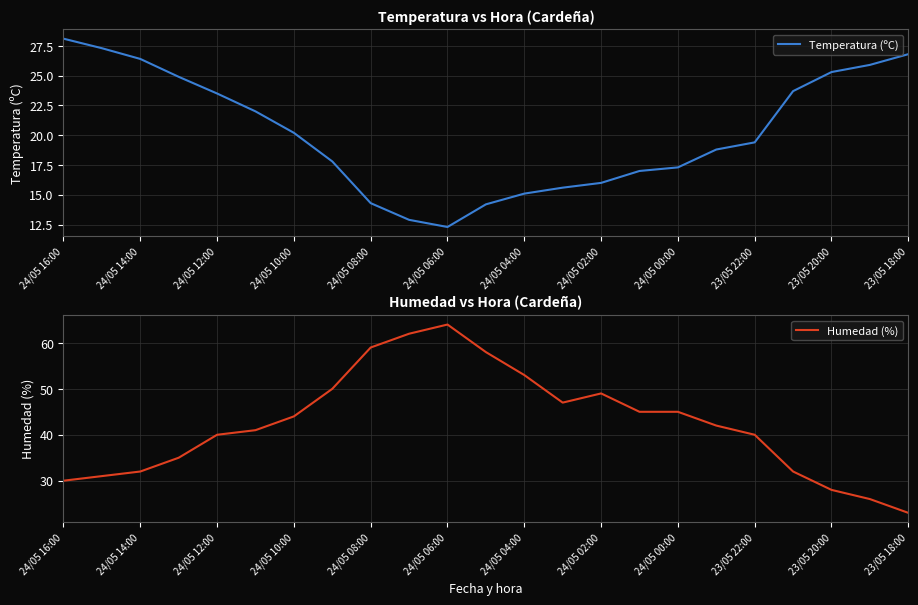

Where does the Temperatura (ºC) series first go above 19?

24/05 16:00